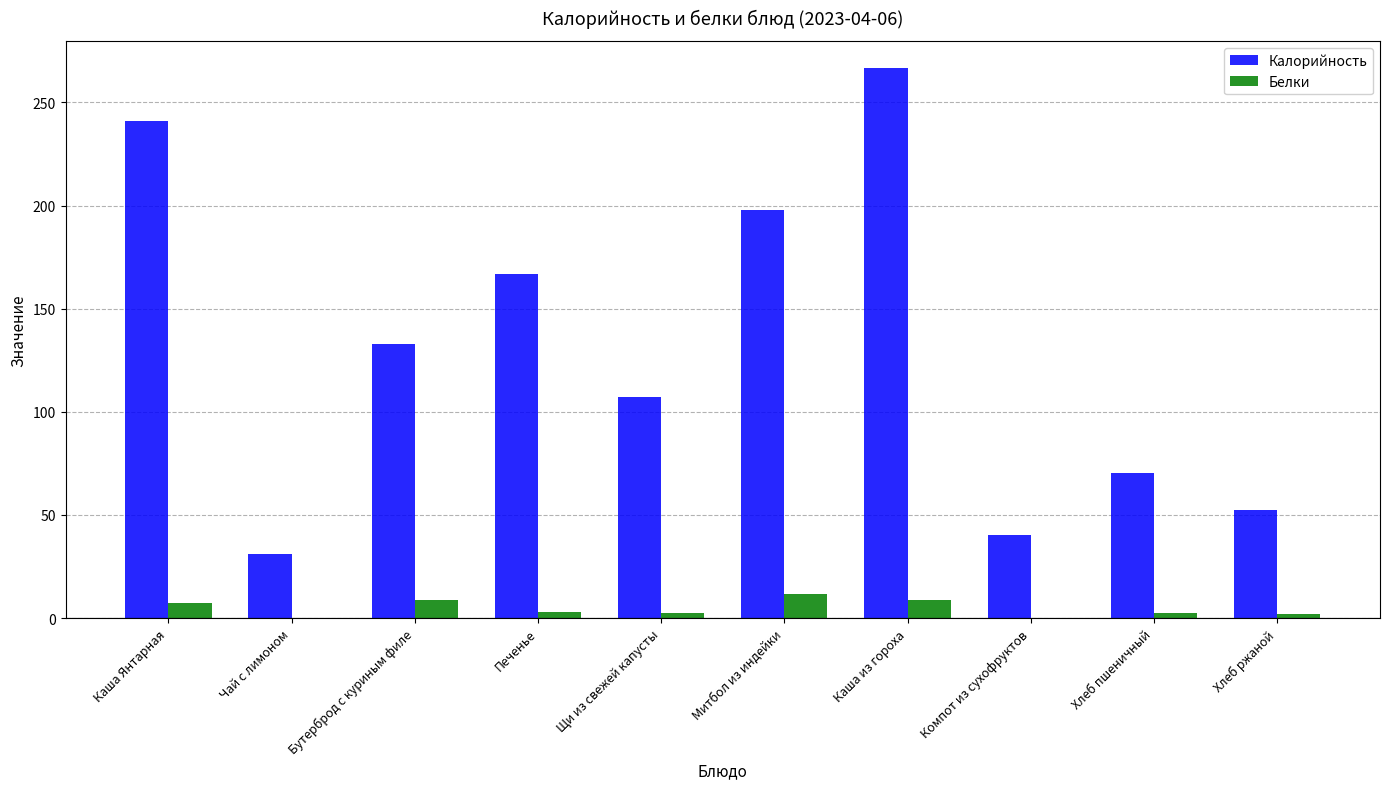

Which series changed the most between Митбол из индейки and Хлеб пшеничный?

Калорийность